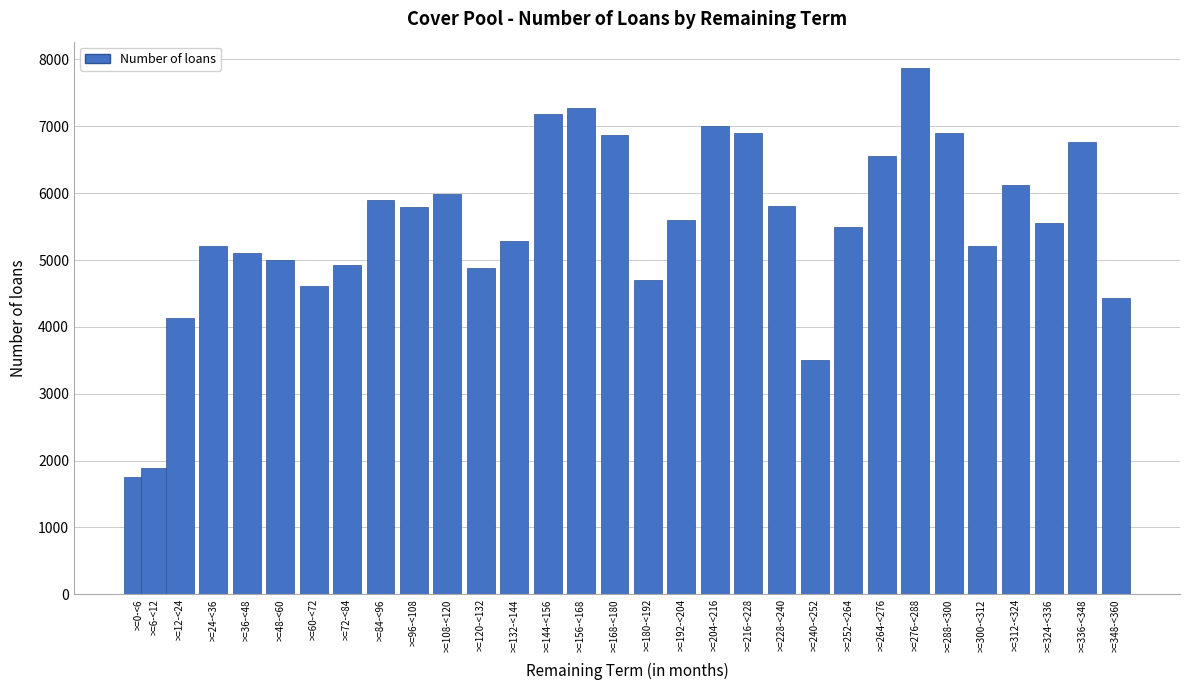

Between >=144-<156 and >=288-<300, which is larger?

>=144-<156